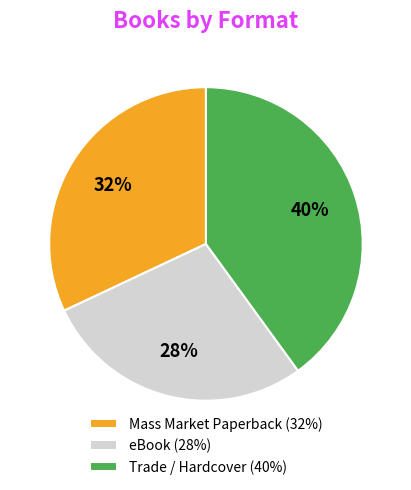

True or false: Mass Market Paperback (32%) accounts for 24% of the total.

False